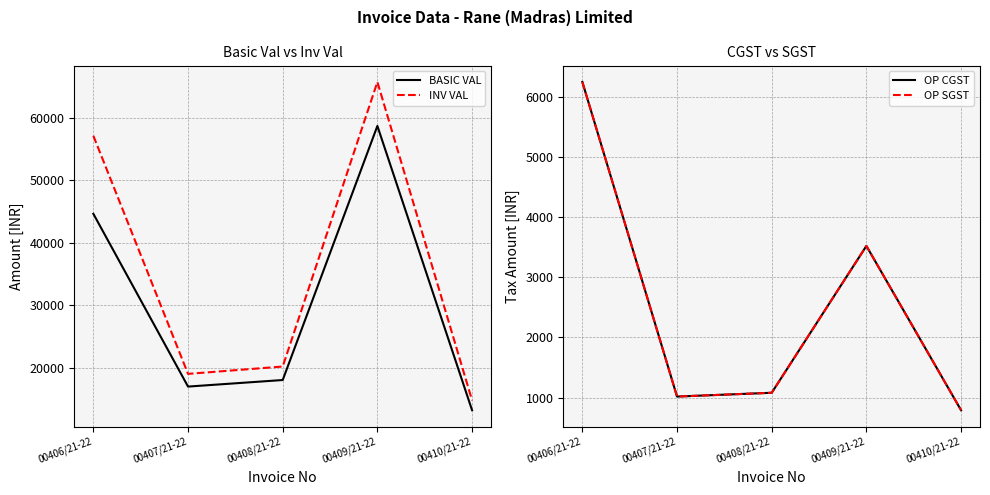

At 00407/21-22, list the series in order from smallest to largest.

OP CGST, OP SGST, BASIC VAL, INV VAL